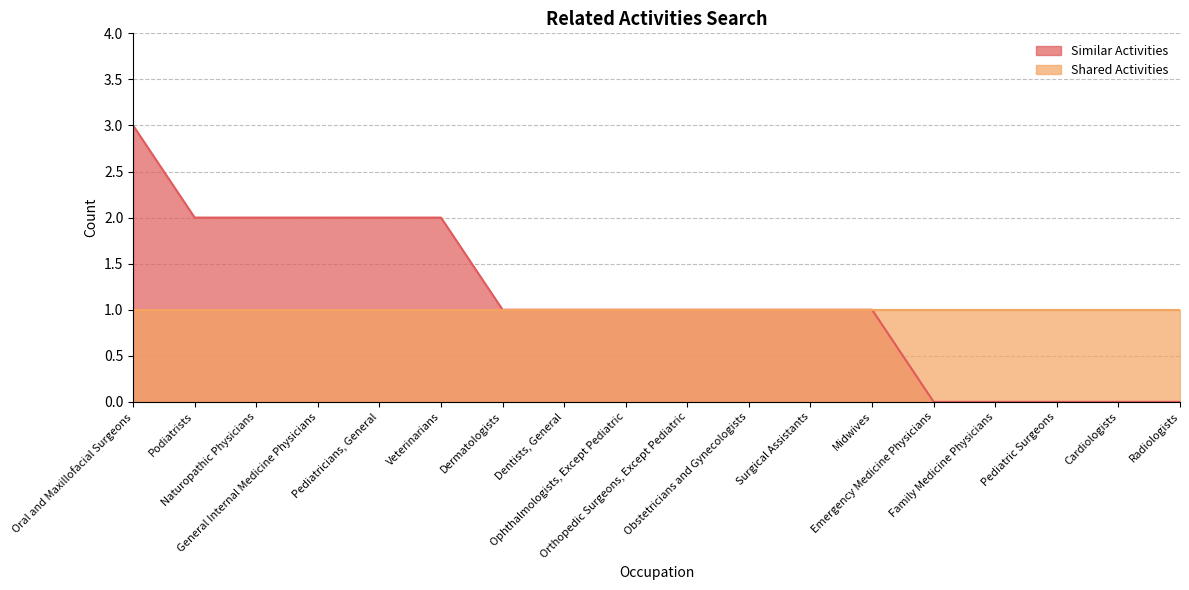

Between Surgical Assistants and Family Medicine Physicians, which is larger?

Surgical Assistants